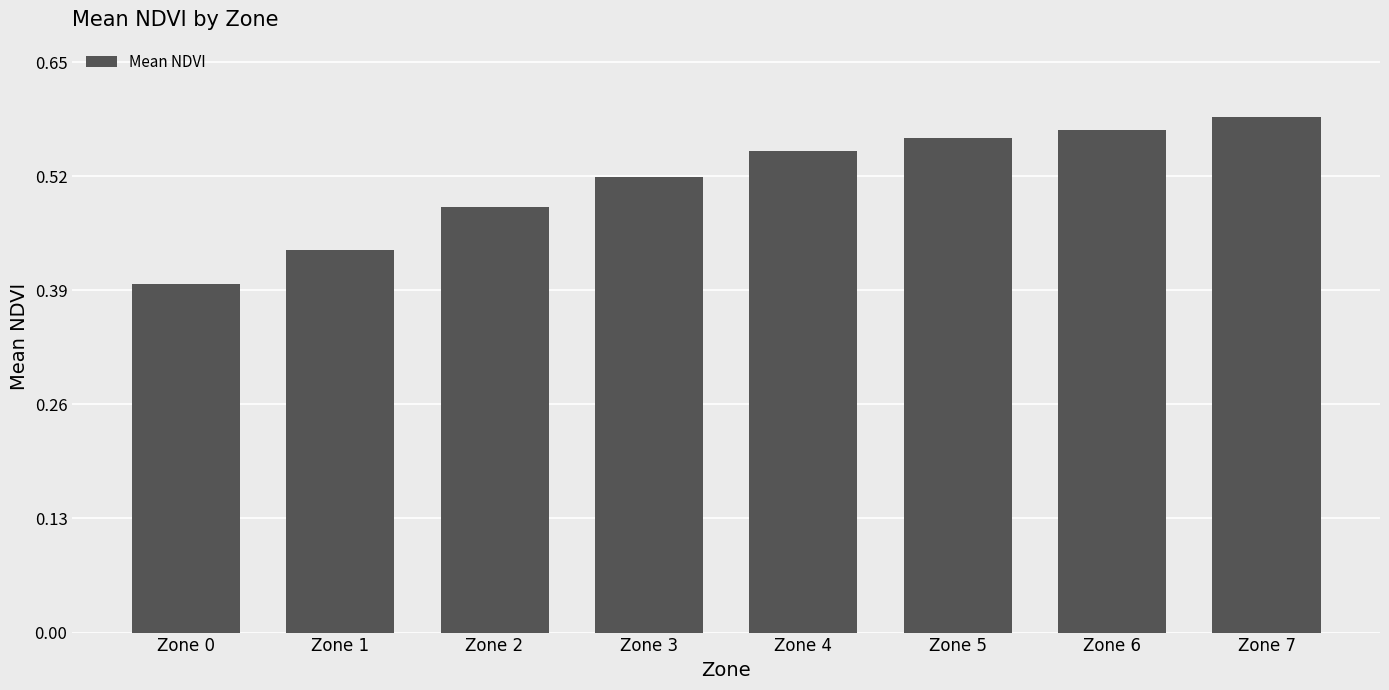

Count the values in the range 0 to 1.

8